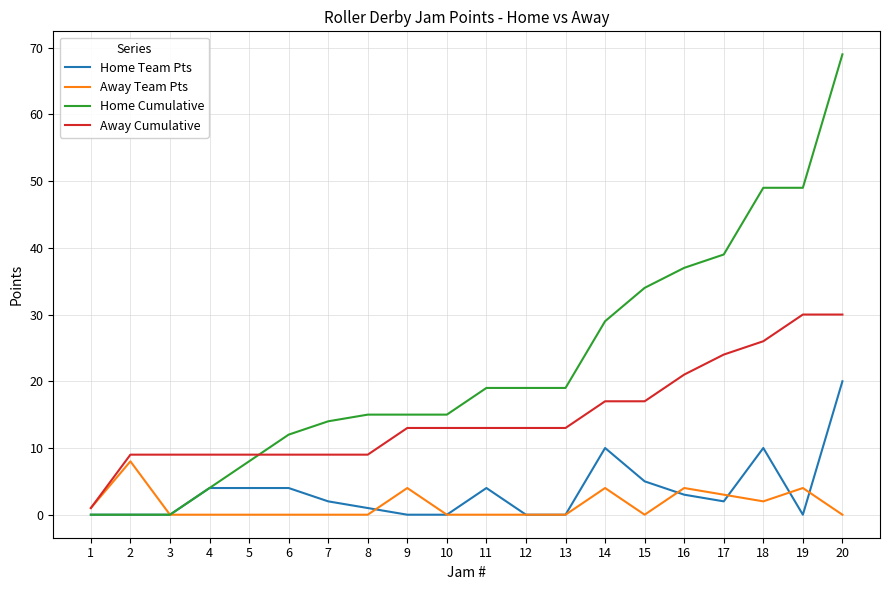

At 17, list the series in order from largest to smallest.

Home Cumulative, Away Cumulative, Away Team Pts, Home Team Pts